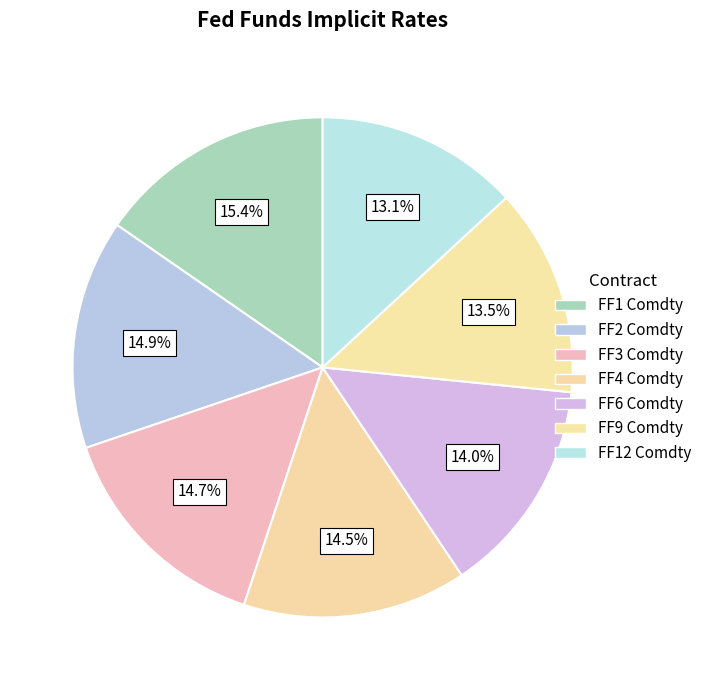

Combined, do FF6 Comdty and FF3 Comdty account for over 50%?

No